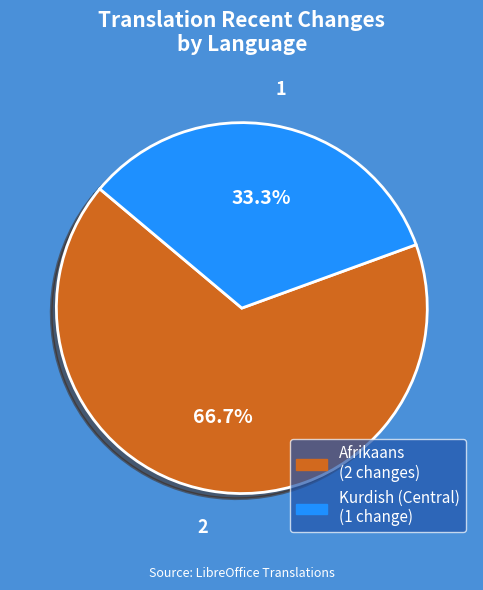

Is there a majority slice in this chart?

Yes